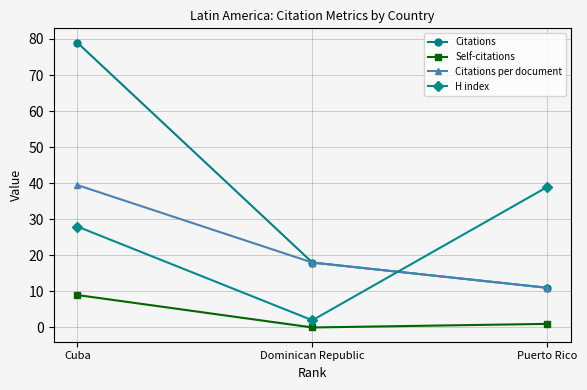

How many values in the Citations per document series are below 18?

1